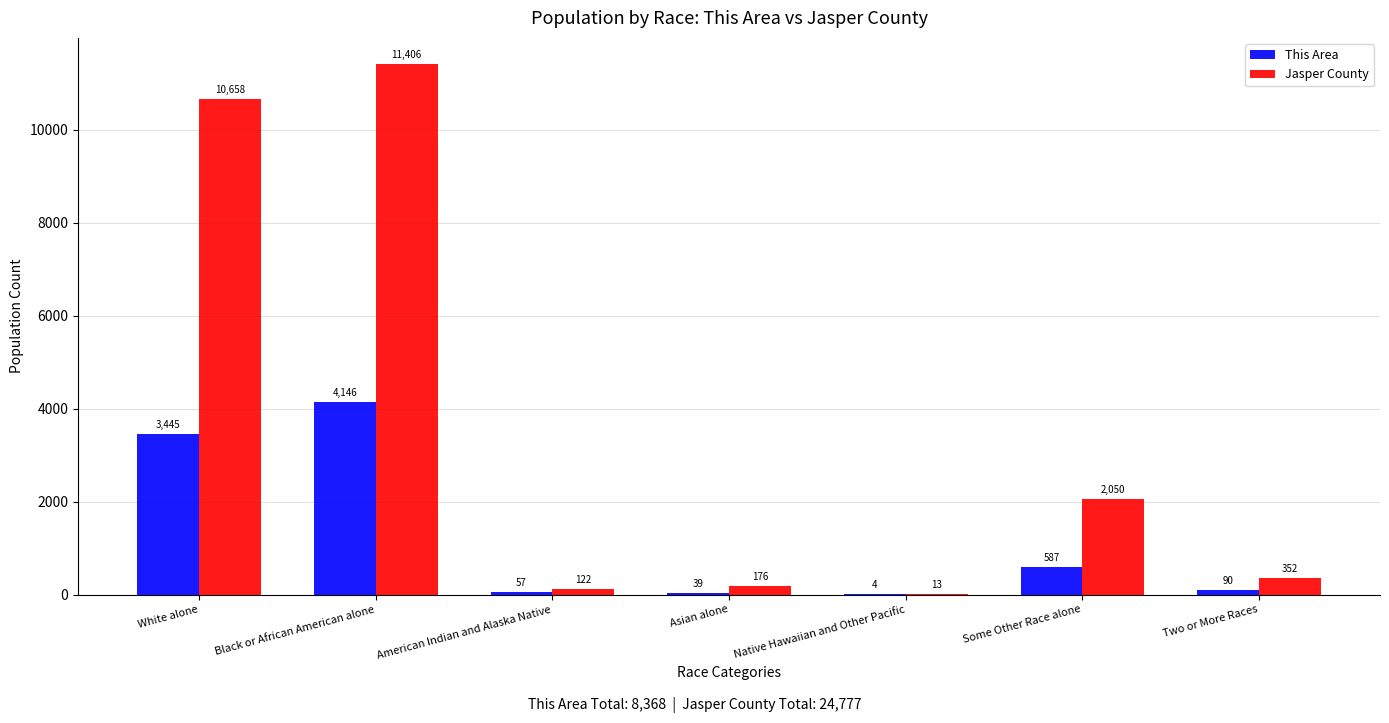

True or false: This Area has a value of 587 at Some Other Race alone.

True